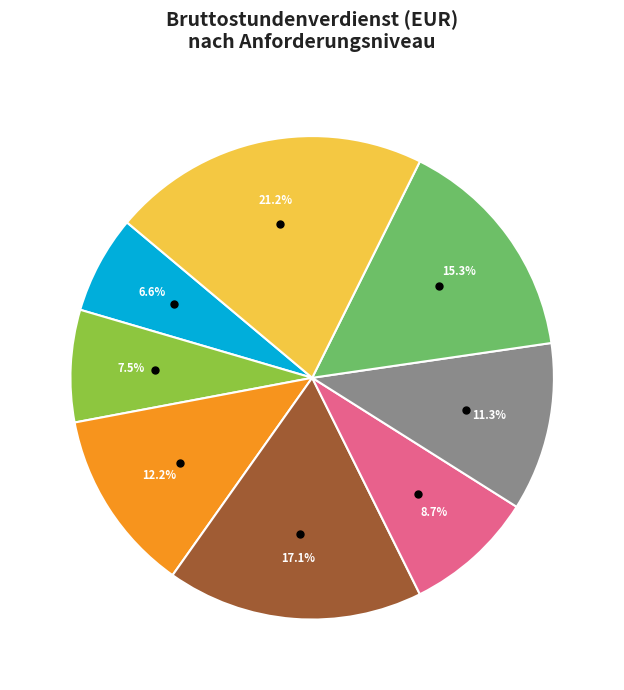

Is there any slice that represents more than half of the pie?

No